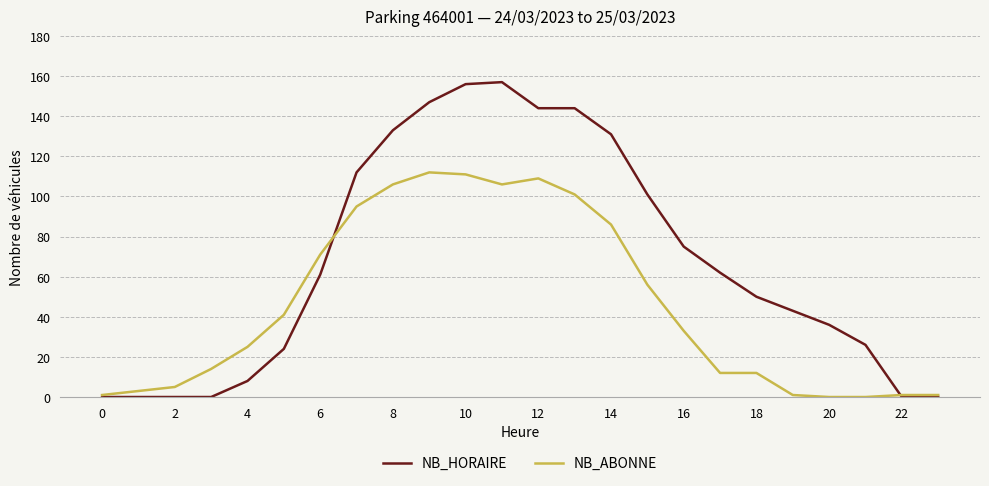

List the series in order of their overall mean, highest first.

NB_HORAIRE, NB_ABONNE